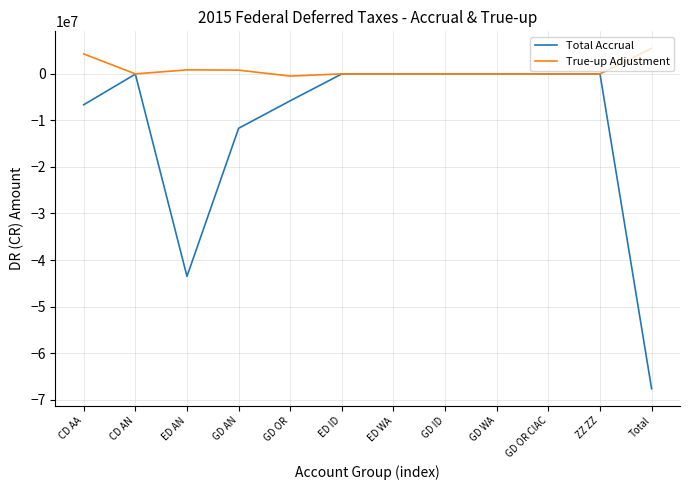

Does the chart have visible grid lines?

Yes